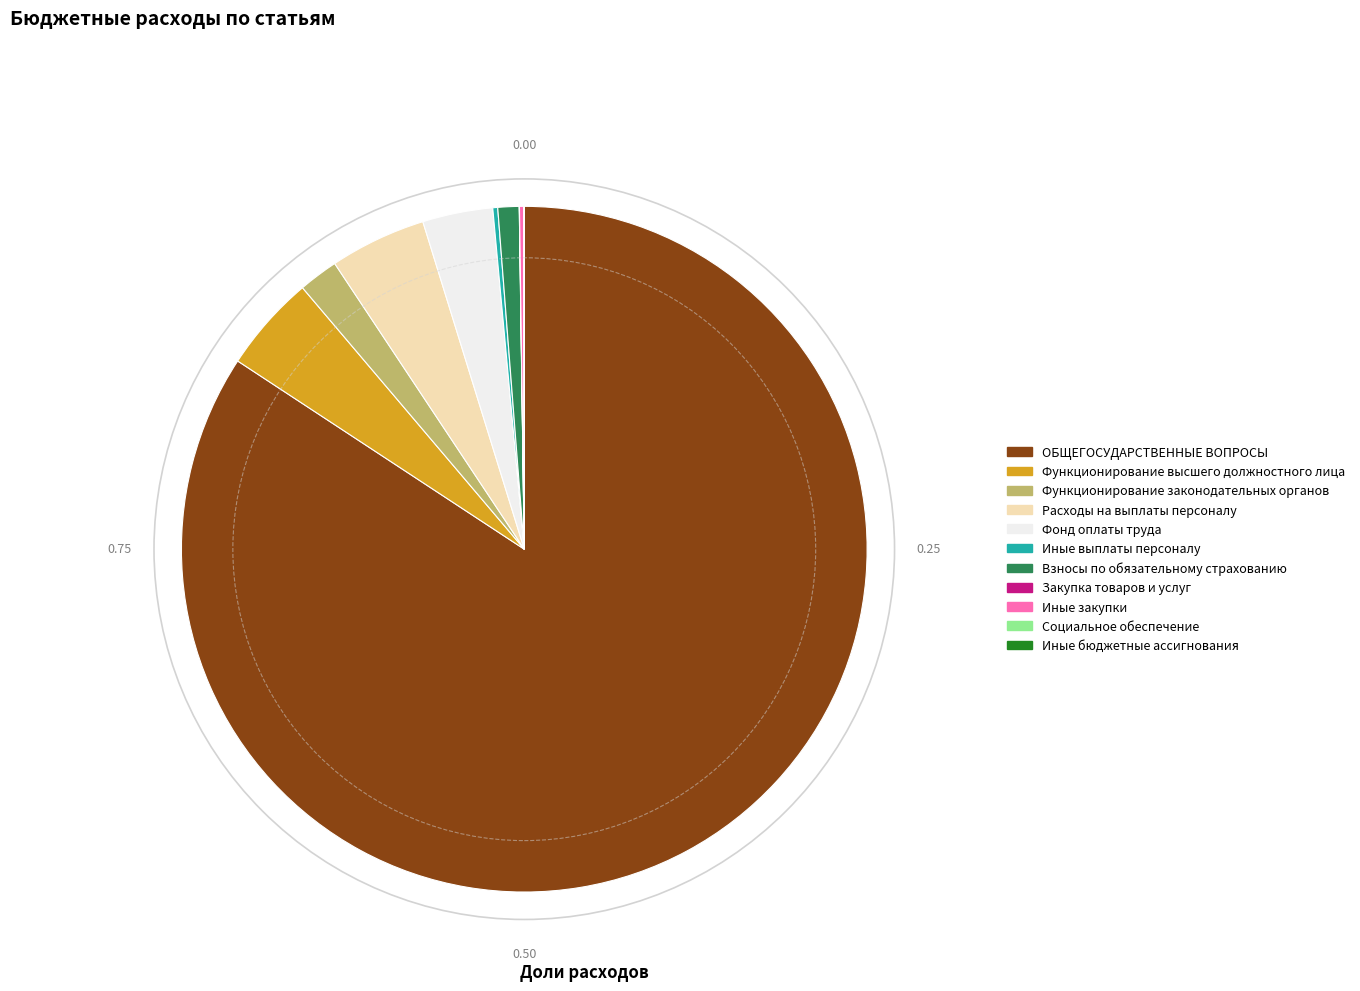

Is there any slice that represents more than half of the pie?

Yes